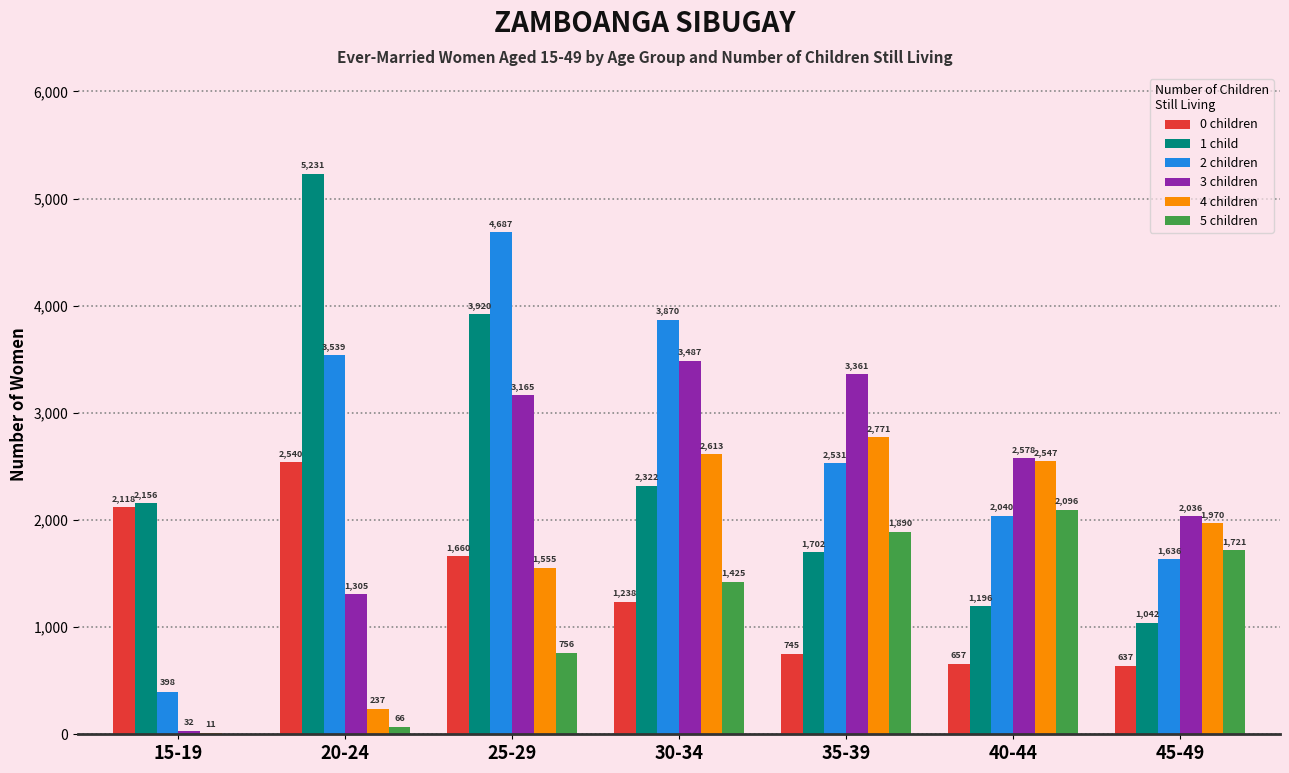

What is the sum of the 0 children values at 35-39 and 45-49?

1382